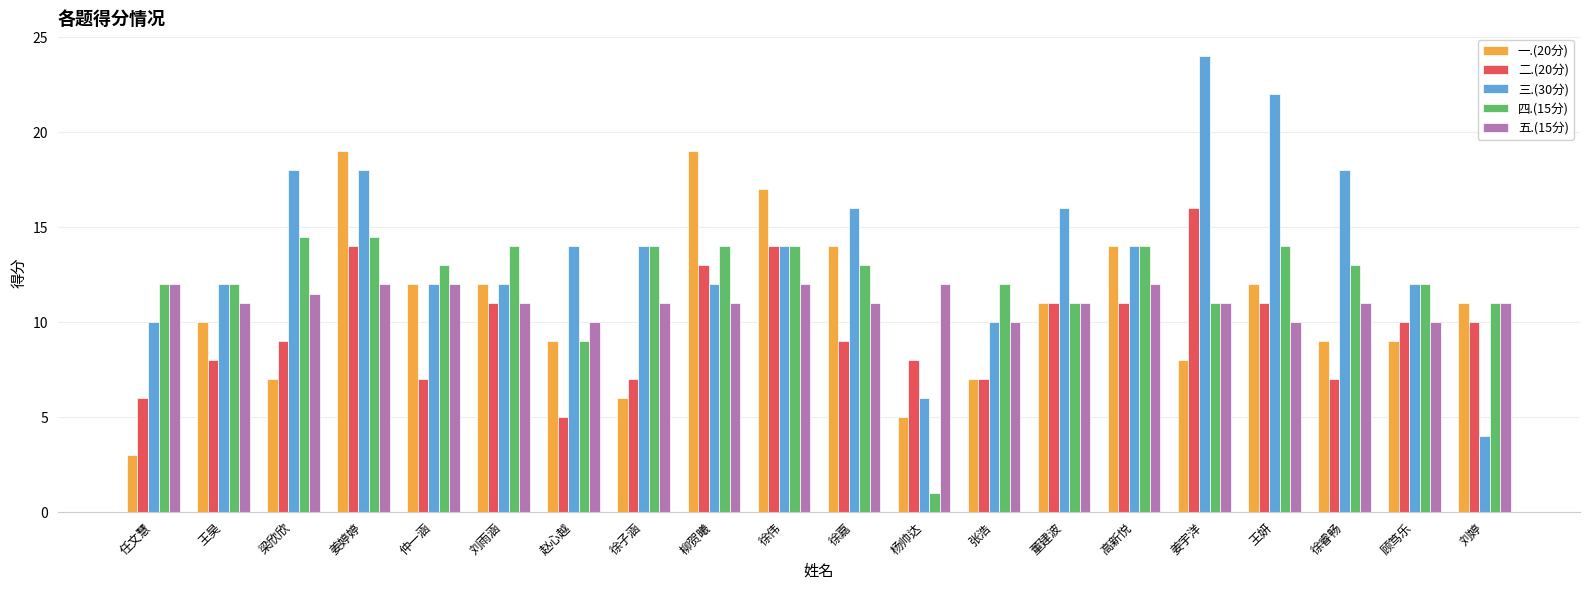

At which label does 三.(30分) reach its peak?

姜宇洋